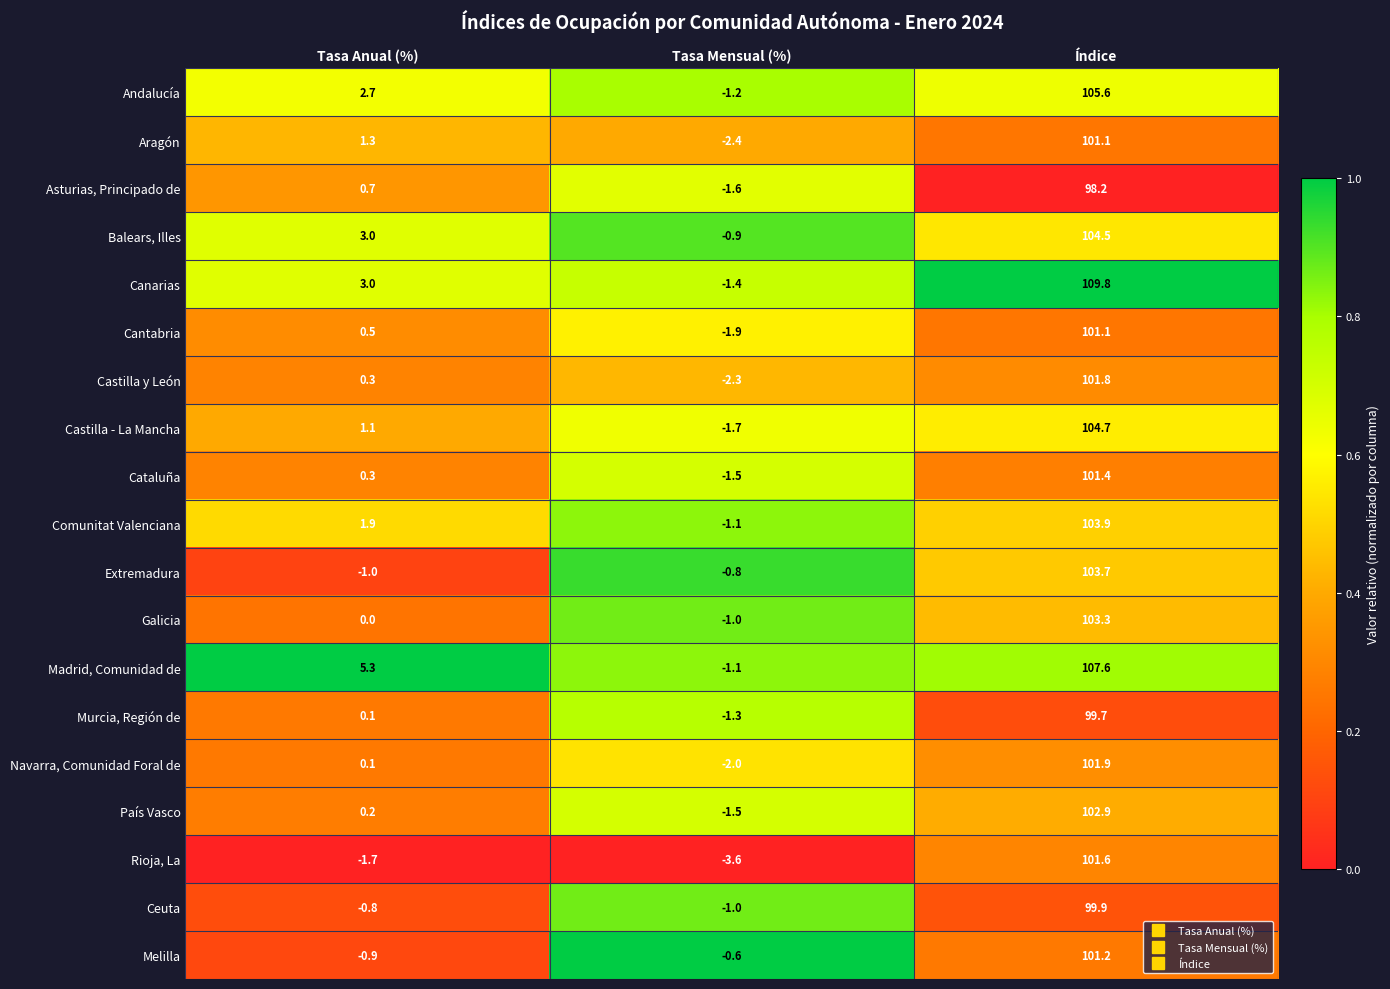

List the labels in order of Rioja, La value, smallest first.

Tasa Mensual (%), Tasa Anual (%), Índice